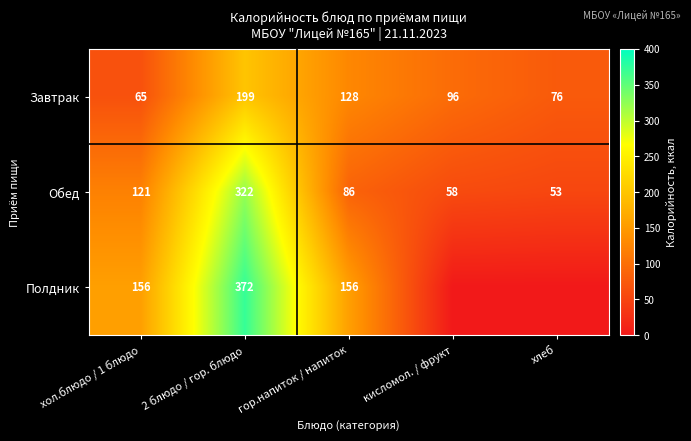

What is the difference between the highest and lowest values at хол.блюдо / 1 блюдо?

91